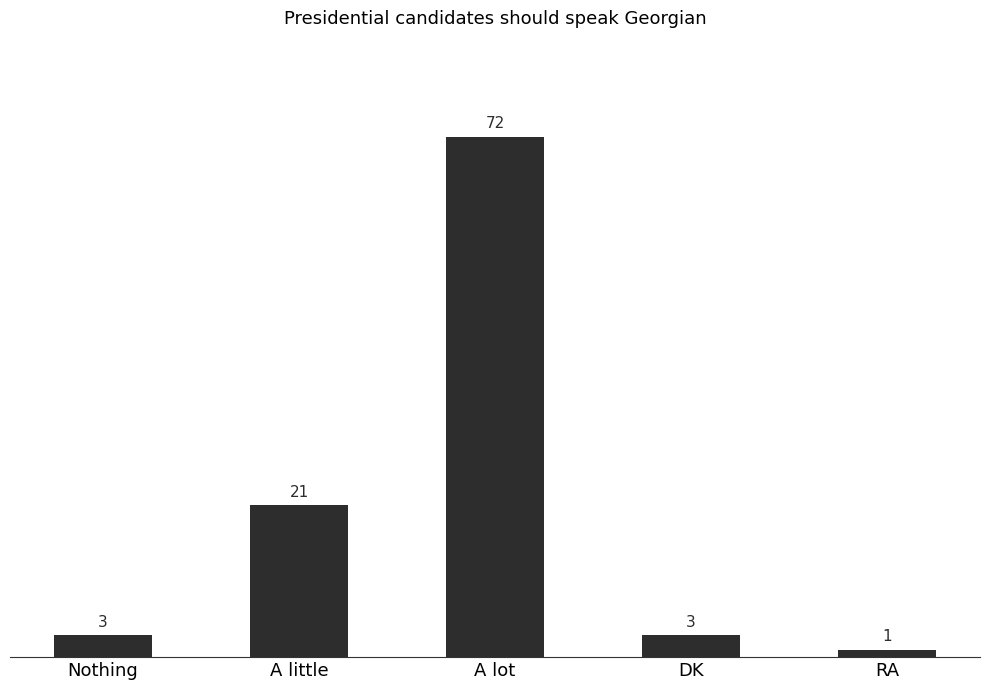

What is the change in value from A lot to RA?

-71